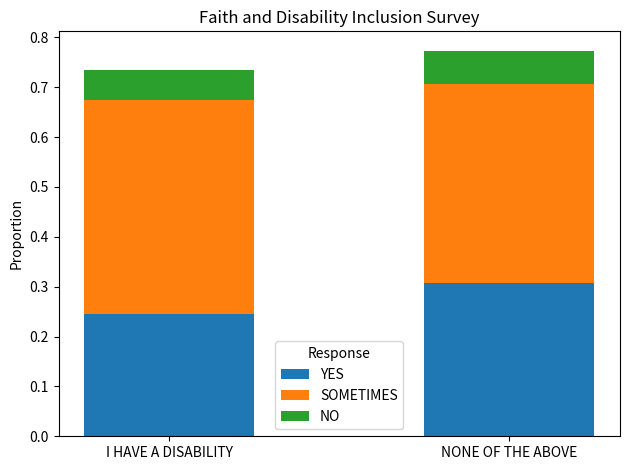

What is the total value across all series at NONE OF THE ABOVE?

0.8